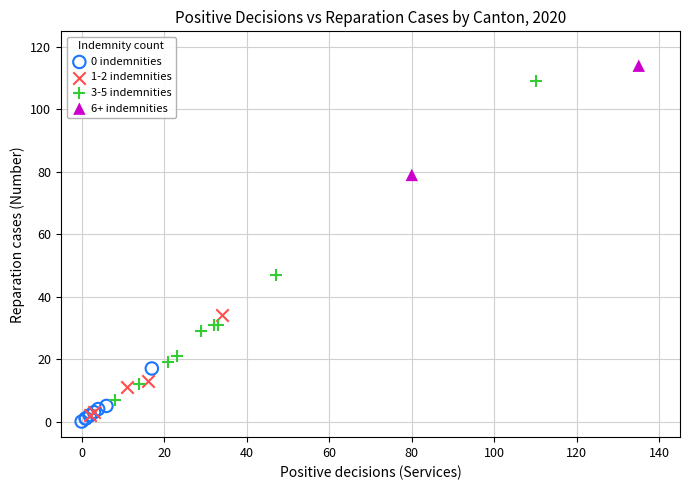

What are all the series names shown in the legend?

0 indemnities, 1-2 indemnities, 3-5 indemnities, 6+ indemnities